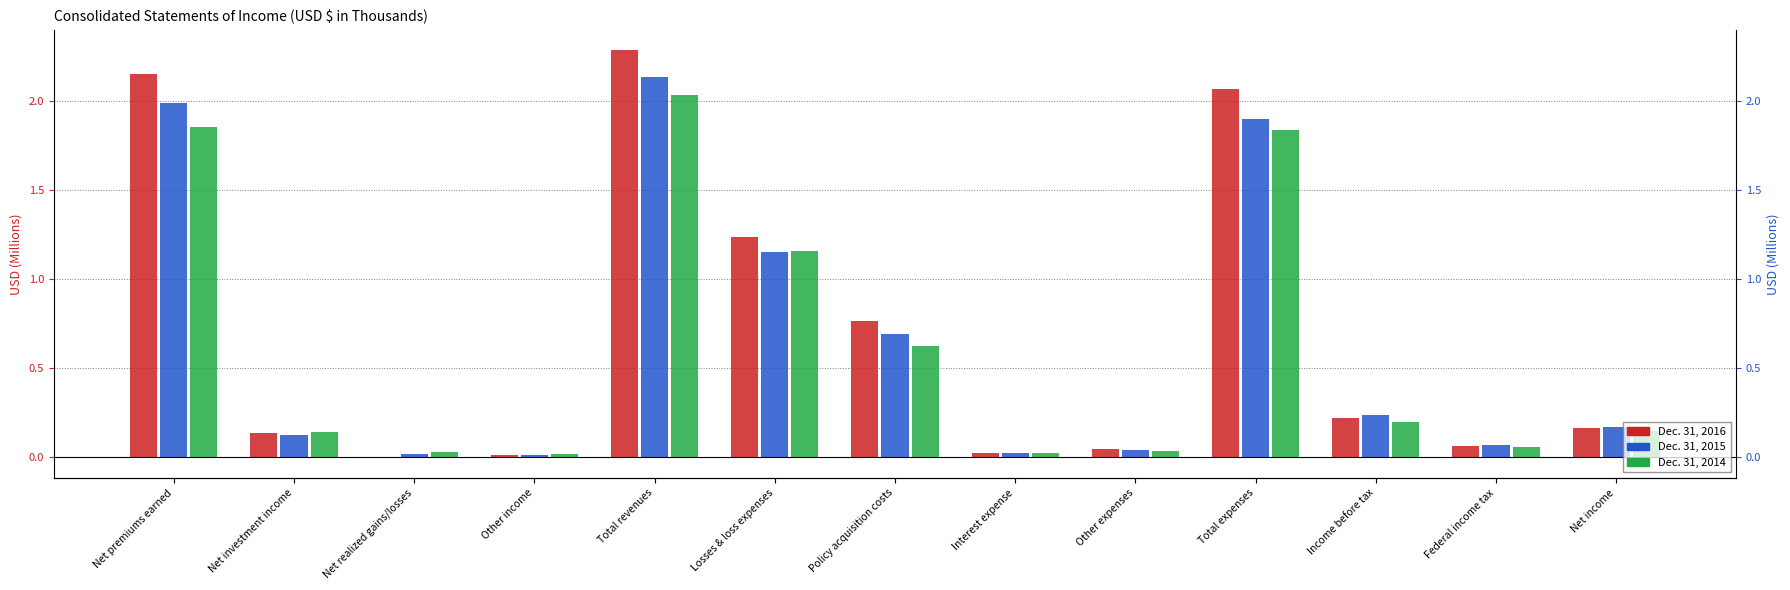

List the series in order of their overall mean, highest first.

Dec. 31, 2016, Dec. 31, 2015, Dec. 31, 2014